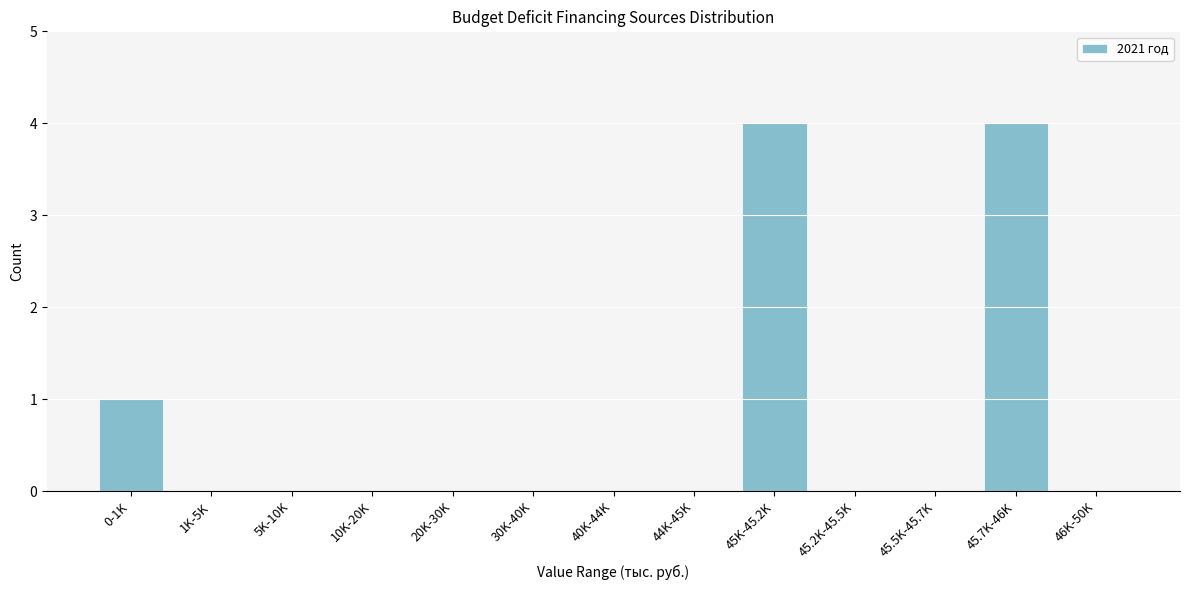

Reading right to left, list all the values displayed in this chart.

46K-50K=0	45.7K-46K=4	45.5K-45.7K=0	45.2K-45.5K=0	45K-45.2K=4	44K-45K=0	40K-44K=0	30K-40K=0	20K-30K=0	10K-20K=0	5K-10K=0	1K-5K=0	0-1K=1